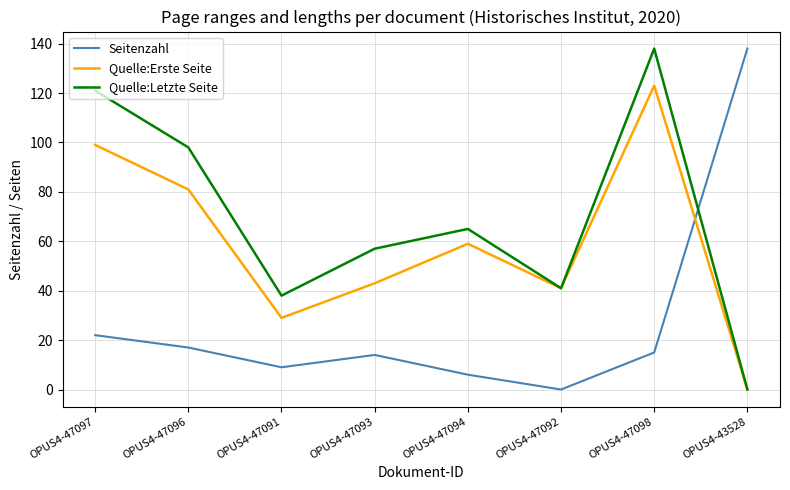

At how many categories does at least one series exceed 105?

3